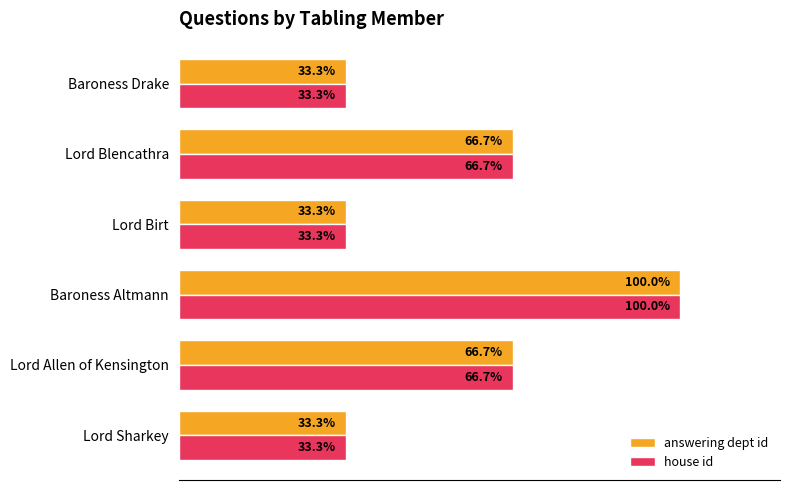

At which category does the chart reach its peak across all series?

Baroness Altmann